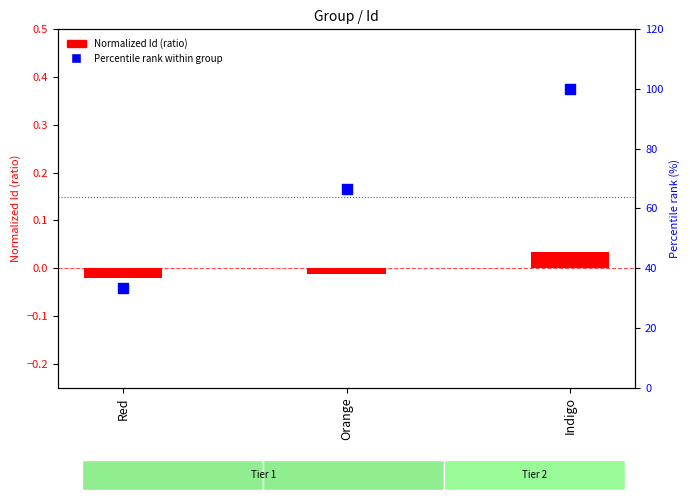

Which series has the largest total across all categories?

Percentile rank within group